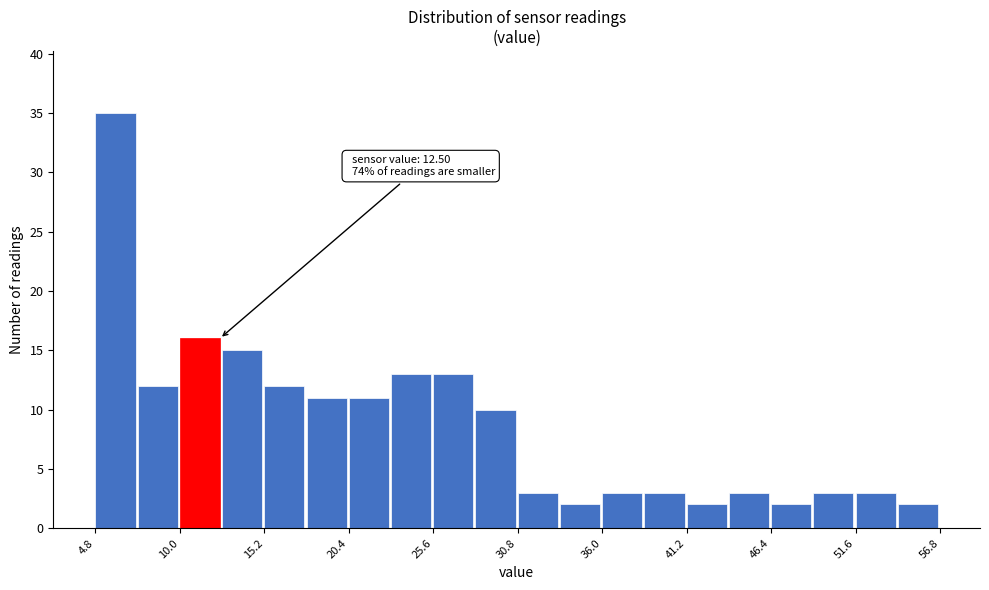

Read against the x-axis, roughly where is the centre of the tallest bar?

6